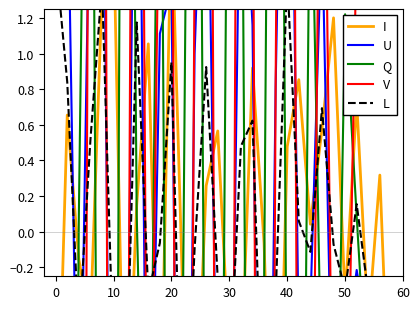

True or false: Q has a value of -5.6 at 10.

True